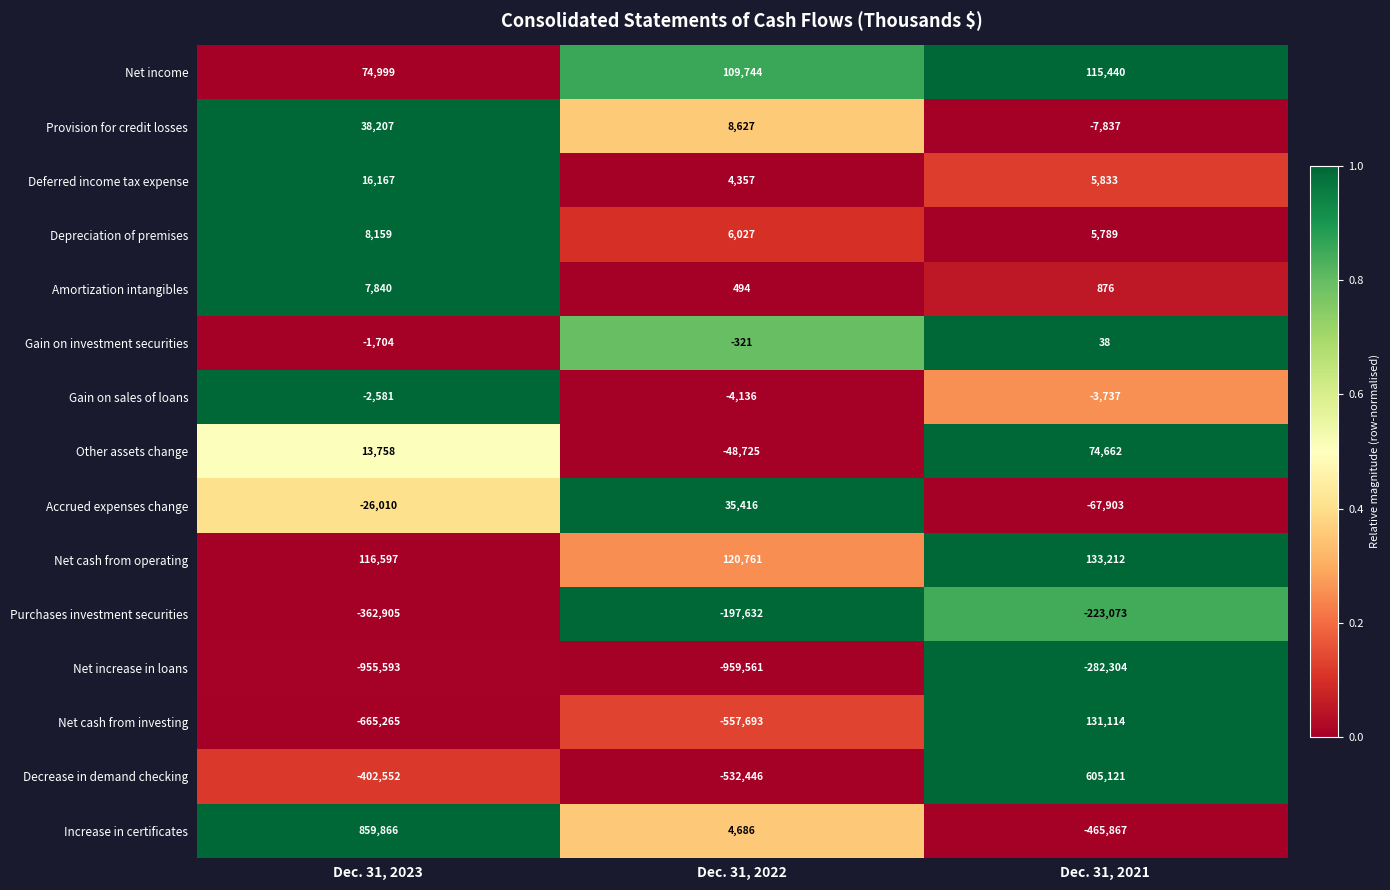

Which label corresponds to the largest value in the chart?

Dec. 31, 2023